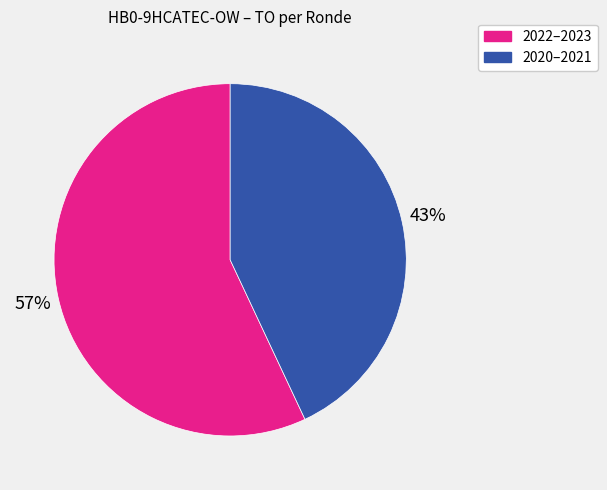

To the nearest percent, what portion does 2020–2021 represent?

43%